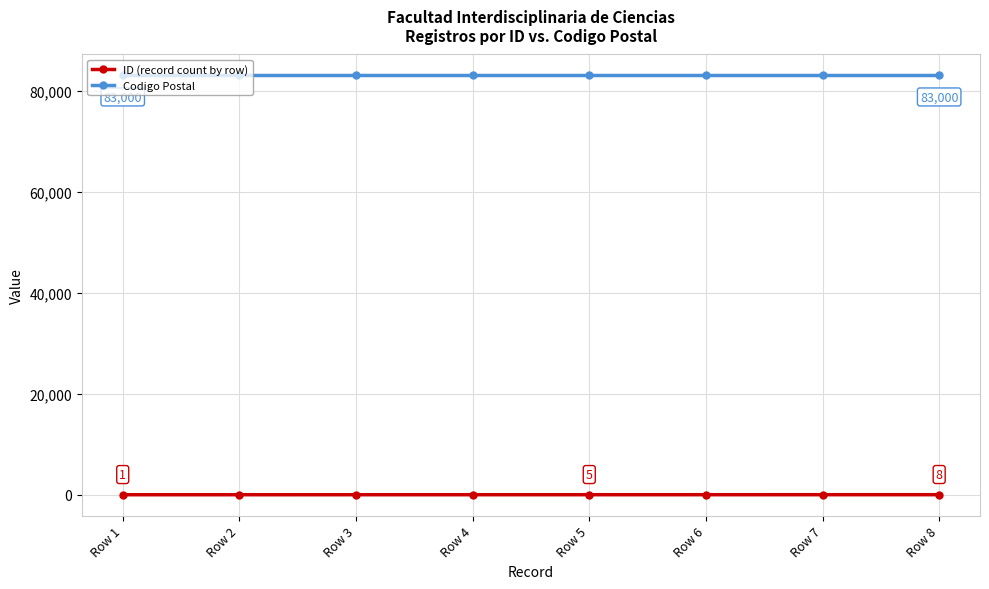

True or false: Codigo Postal and ID (record count by row) cross at least once.

False